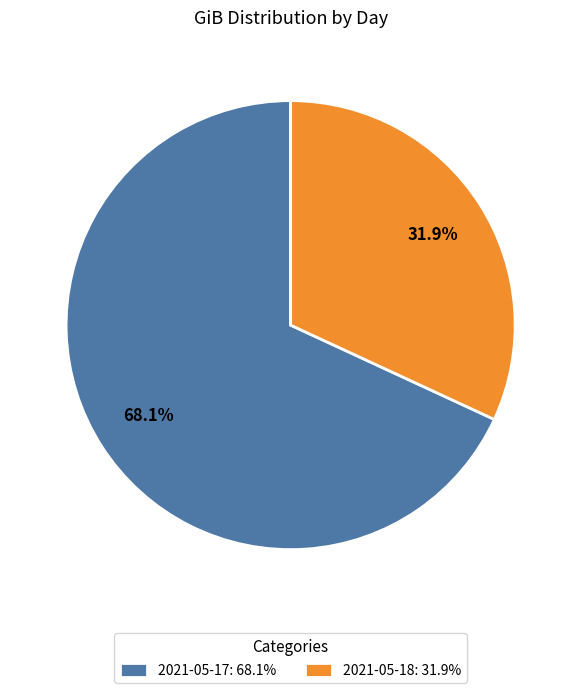

What is the largest slice in the pie chart?

2021-05-17